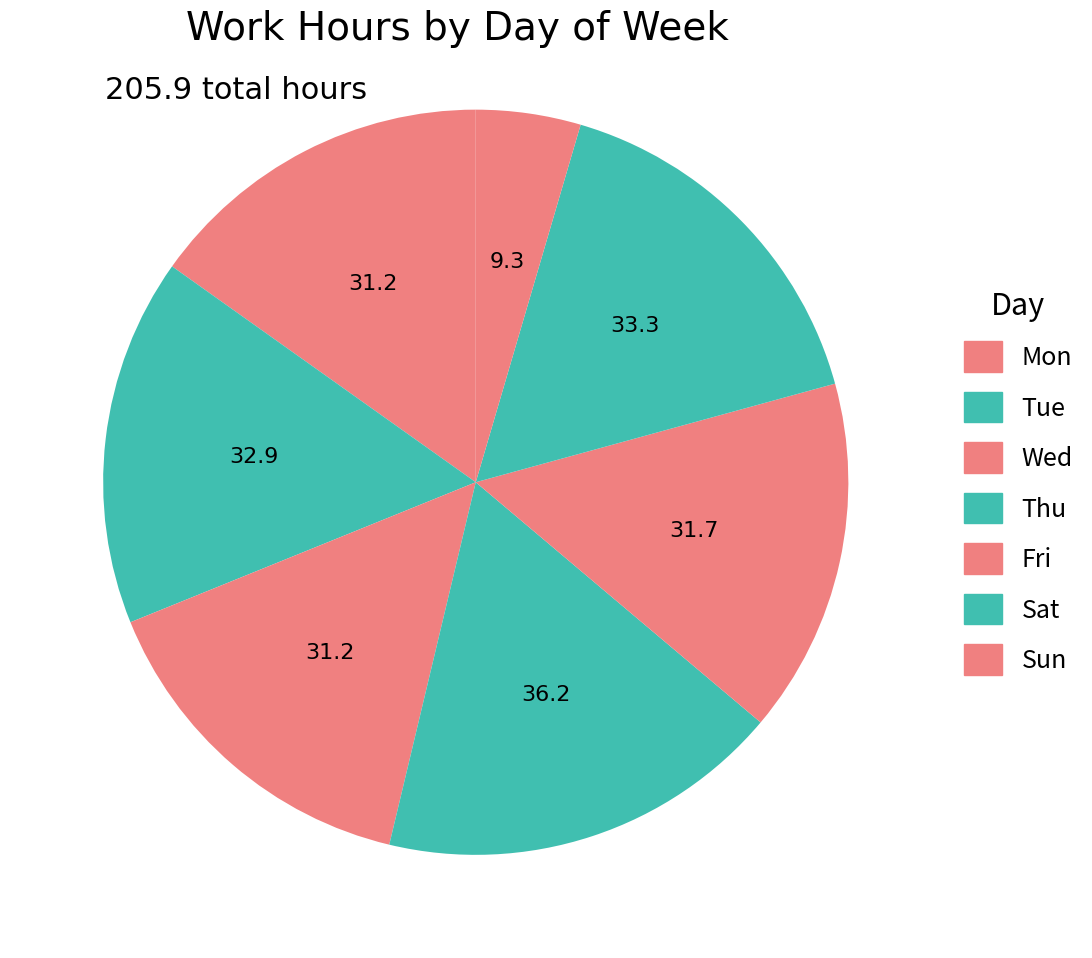

Is it true that Tue is 3% of the pie?

False